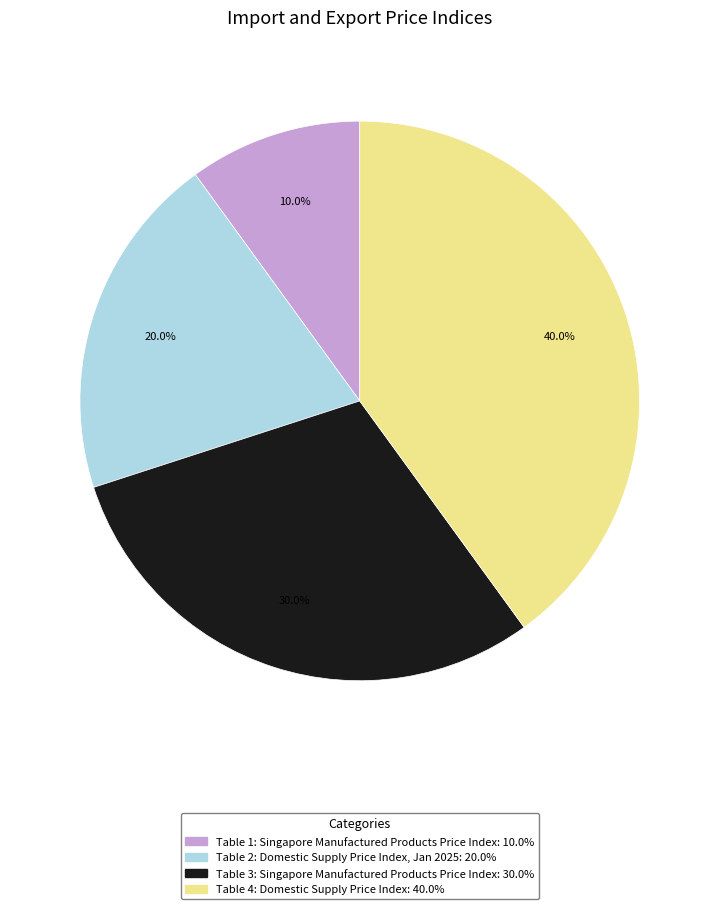

How many segments does this pie chart have?

4